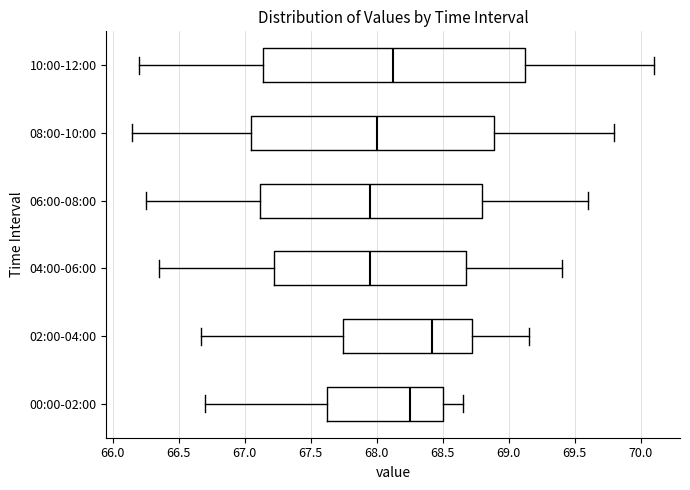

Reading bottom to top, transcribe this box plot: for each box, give where its median line is, the range the box spans, and where its two whiskers end, as read against the x-axis. The values are not printed on the chart, so give them approximately, as read against the axis.

00:00-02:00: median 68.25, box 67.60 to 68.50, whiskers 66.70 to 68.65
02:00-04:00: median 68.40, box 67.75 to 68.70, whiskers 66.65 to 69.15
04:00-06:00: median 67.95, box 67.25 to 68.70, whiskers 66.35 to 69.40
06:00-08:00: median 67.95, box 67.10 to 68.80, whiskers 66.25 to 69.60
08:00-10:00: median 68.00, box 67.05 to 68.90, whiskers 66.15 to 69.80
10:00-12:00: median 68.15, box 67.15 to 69.15, whiskers 66.20 to 70.10